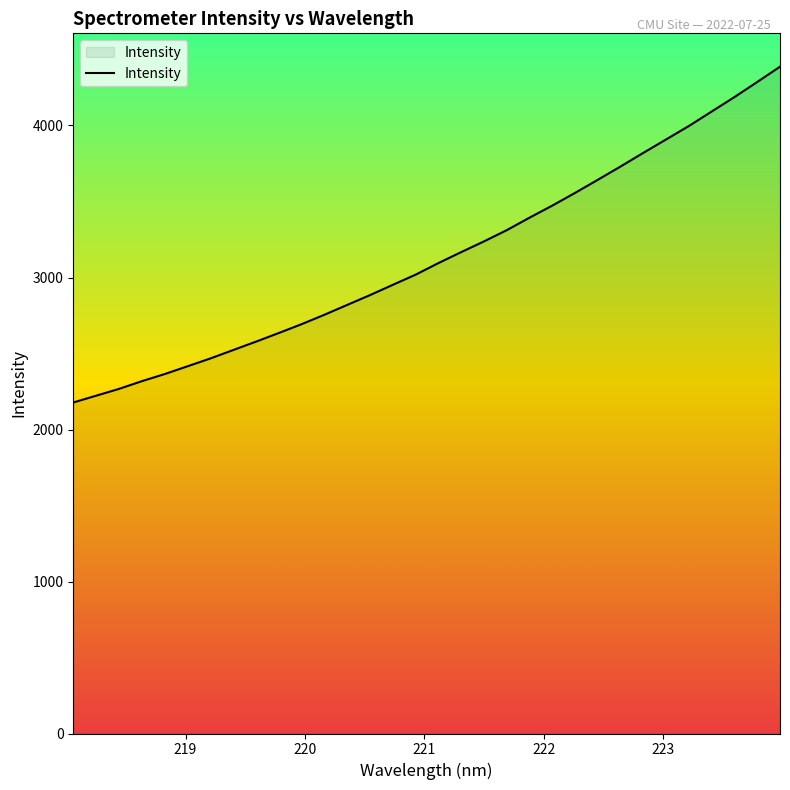

What is the difference between the maximum and minimum values?

2209.2